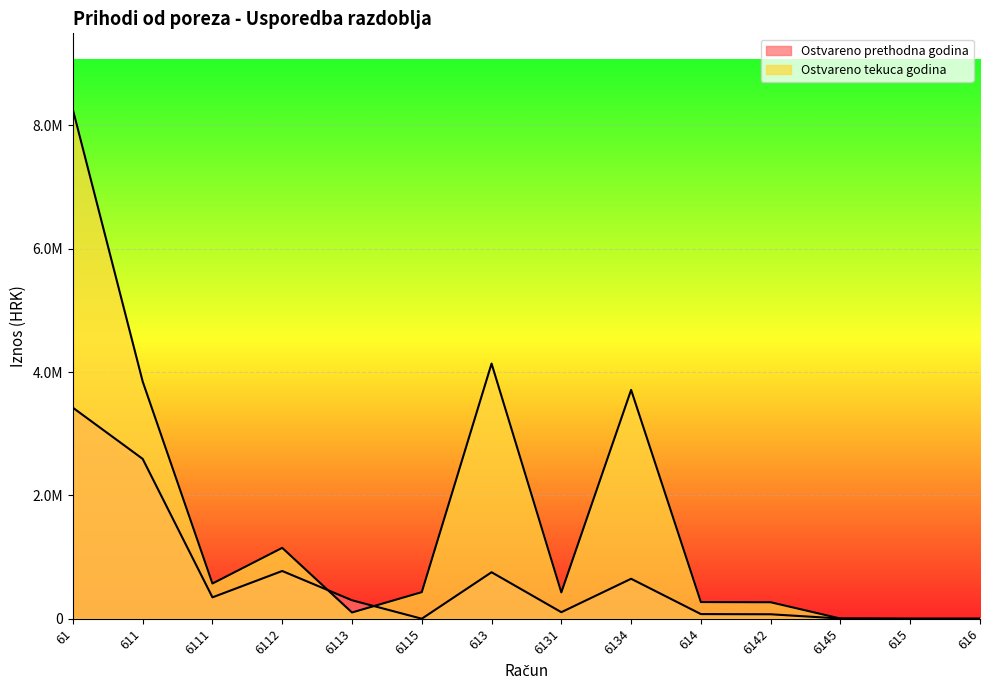

In Ostvareno tekuca godina, how many points are higher than both neighbors (excluding endpoints)?

3